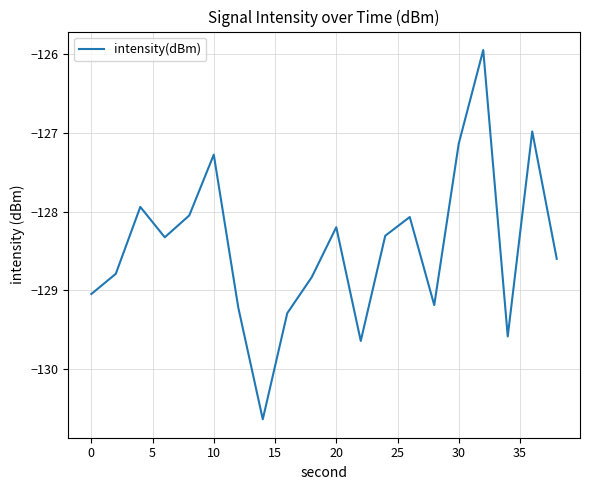

What is the greatest value displayed?

-125.9